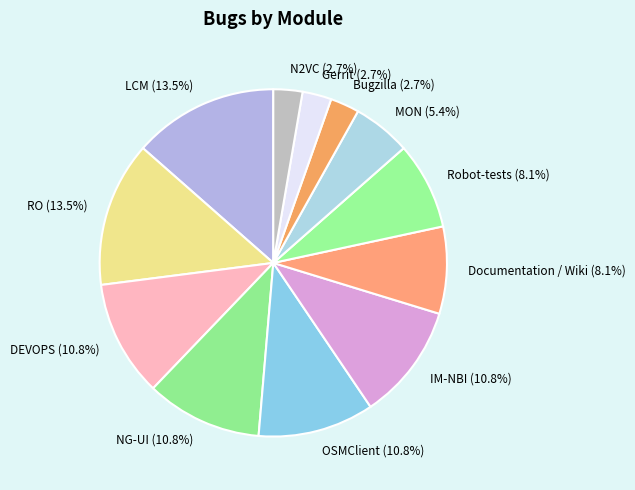

To the nearest percent, what is the combined percentage of LCM and IM-NBI?

24%